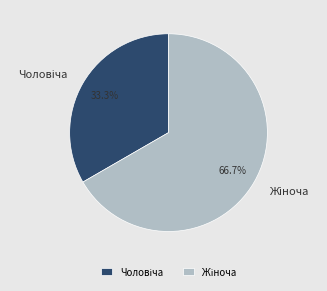

Does any single category account for the majority?

Yes